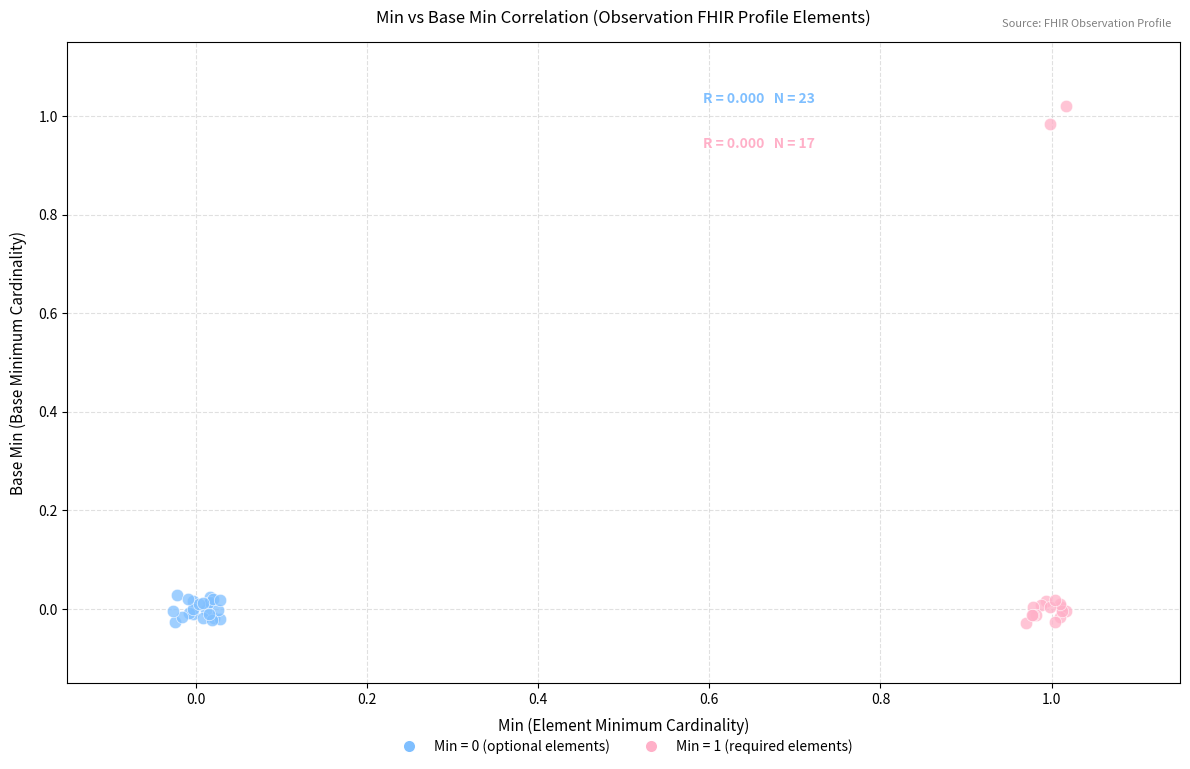

Which series has the widest spread of Y values?

Min = 1 (required elements)